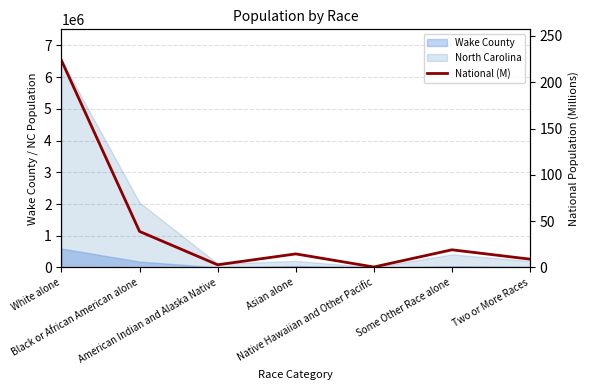

The value at White alone is 223.6. True or false?

True